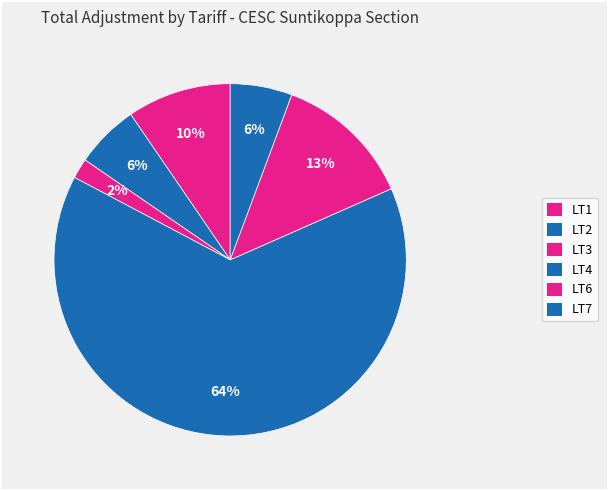

What is the change in value from LT1 to LT6?

+38469.3